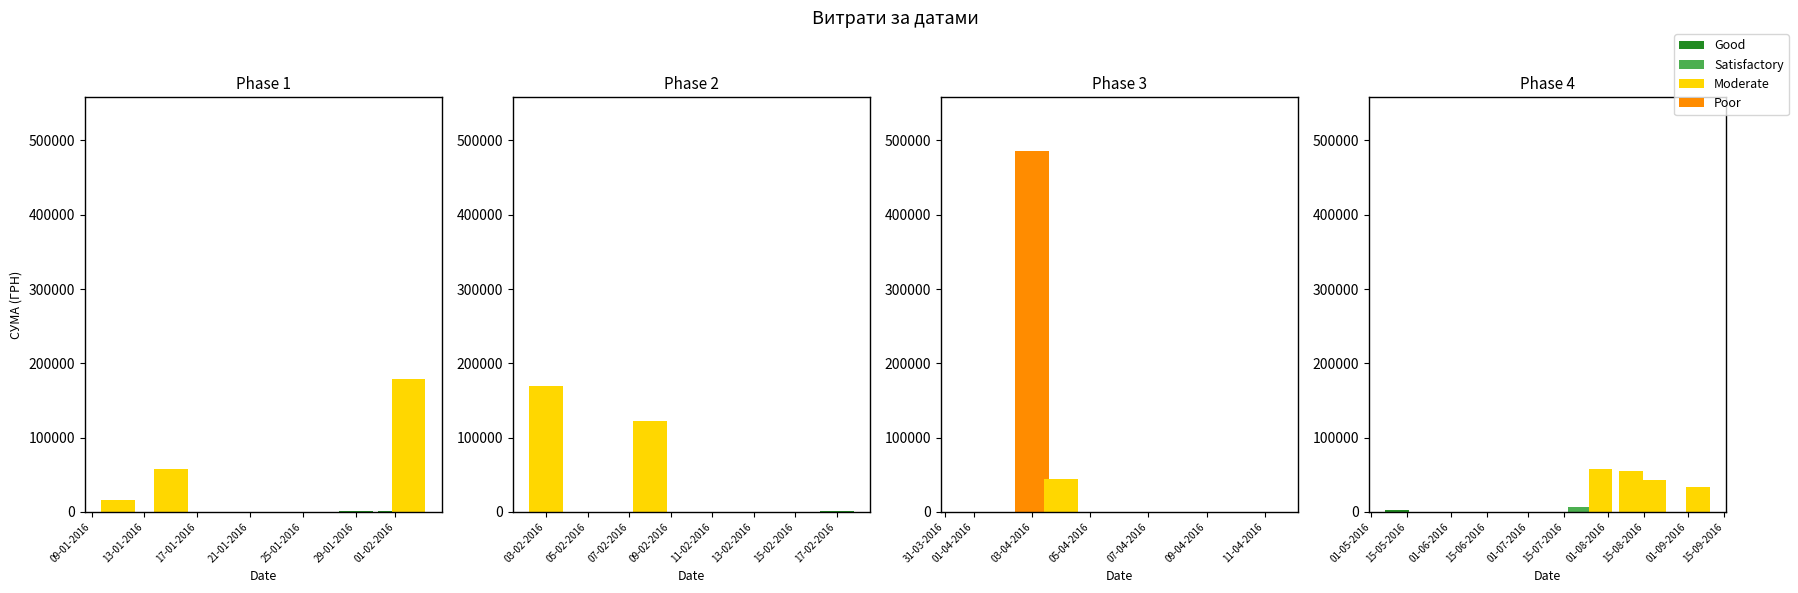

The chart shows a value of 3584.9 at 17-01-2016. True or false?

False